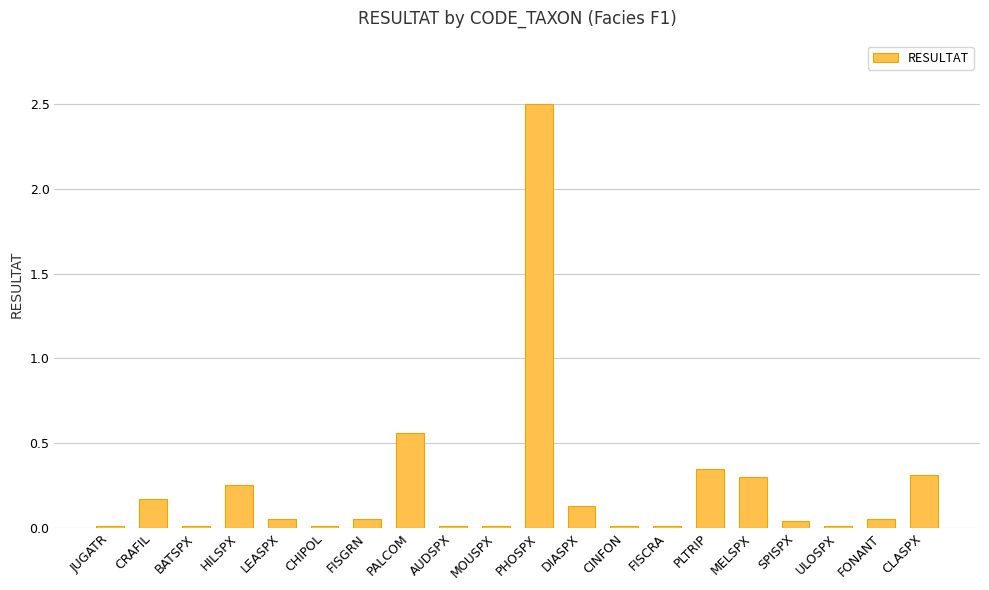

How many data points does each series have?

20